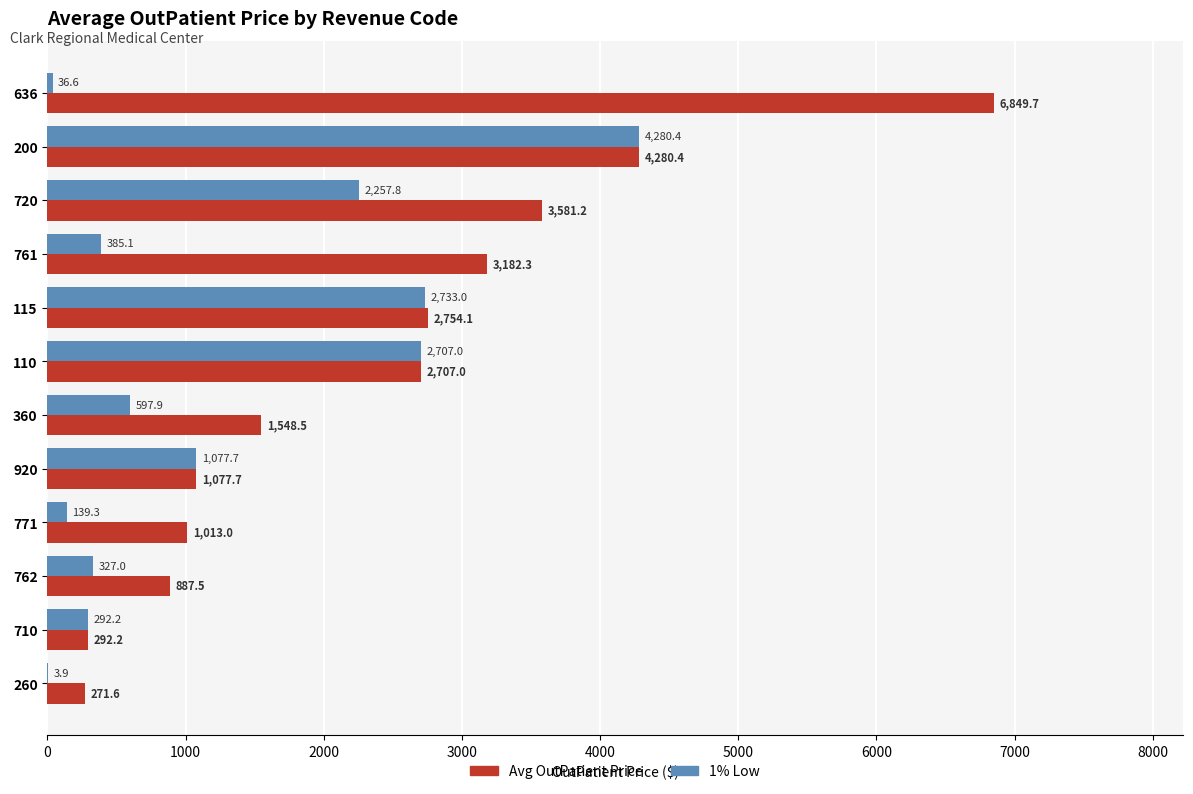

At which category is the sum across all series the highest?

200